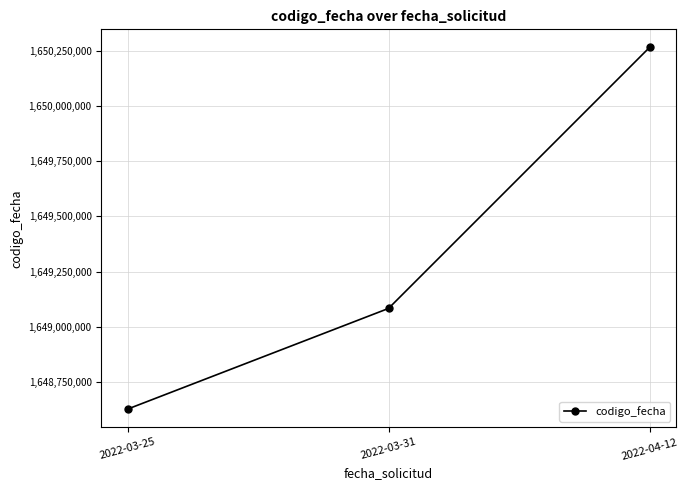

At which category does the chart reach its peak across all series?

2022-04-12